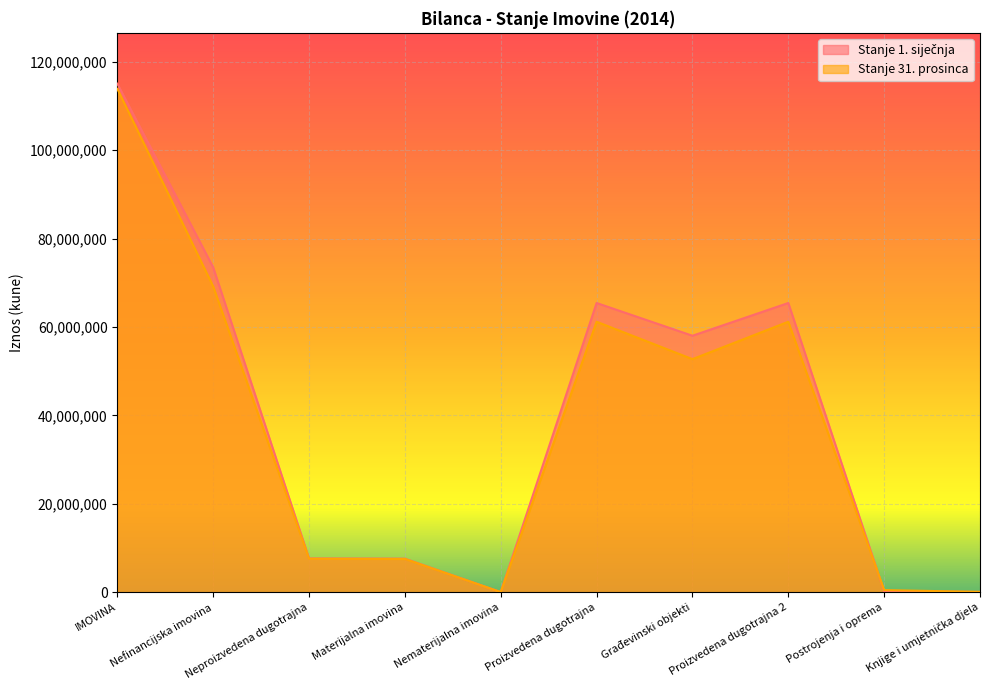

Which category has the highest value across all series?

IMOVINA